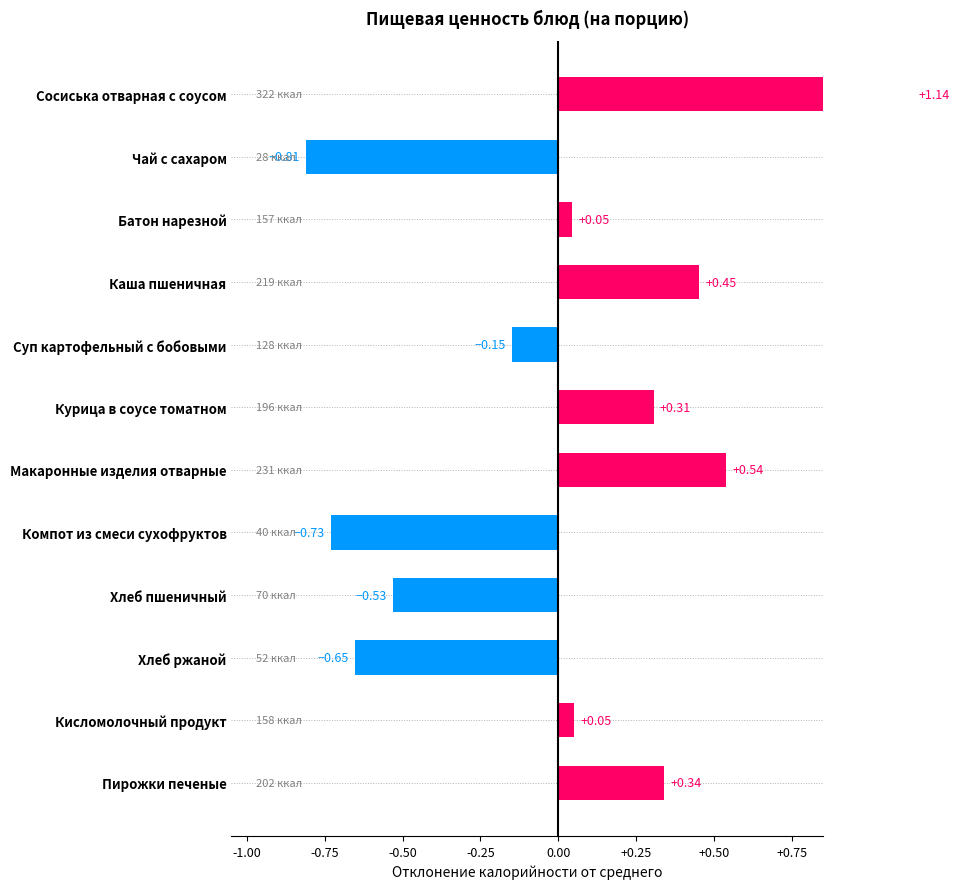

Reading left to right, list all the values displayed in this chart.

1.1	-0.8	0.0	0.5	-0.1	0.3	0.5	-0.7	-0.5	-0.7	0.1	0.3